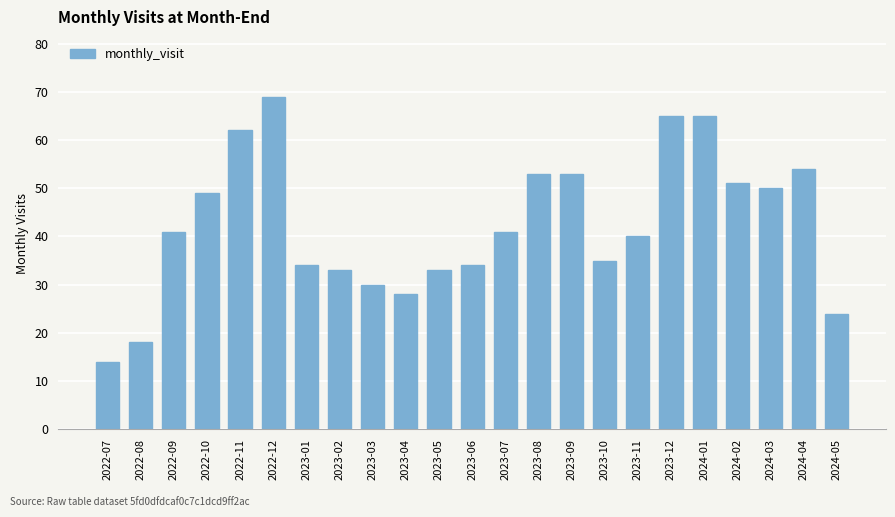

Between 2023-12 and 2023-11, which is larger?

2023-12